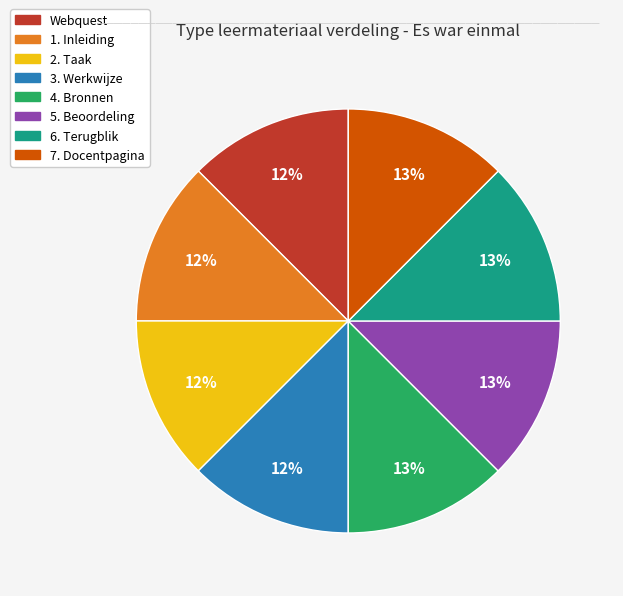

How many segments does this pie chart have?

8